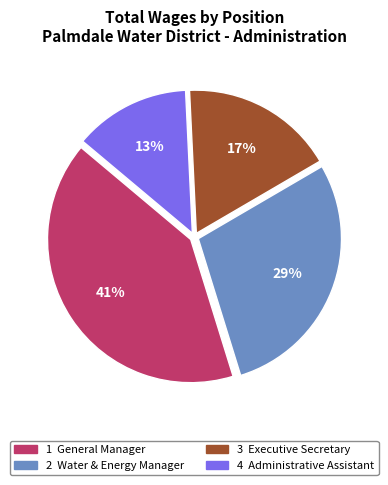

How many slices are in this pie chart?

4